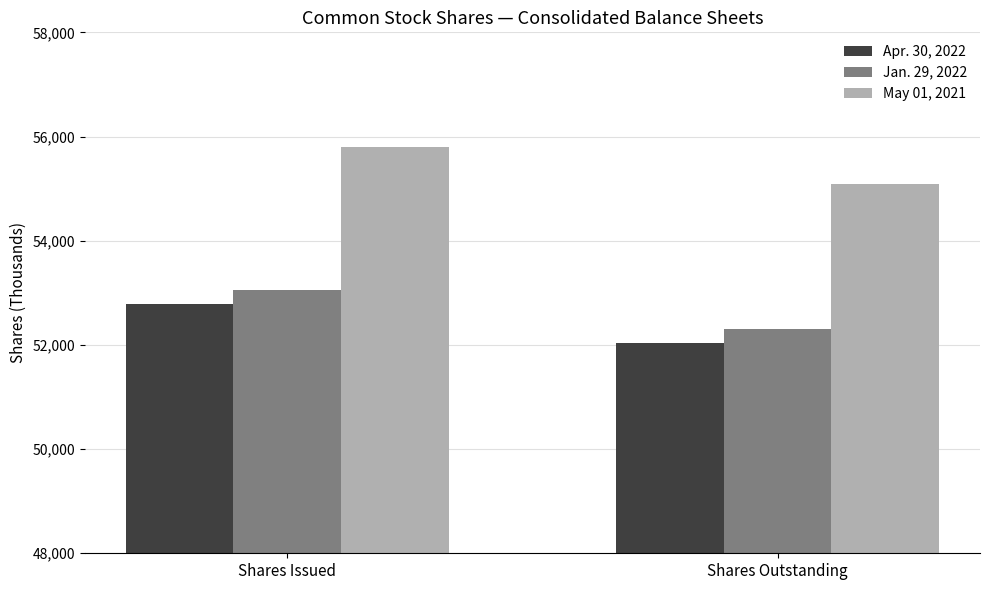

What are all the series names shown in the legend?

Apr. 30, 2022, Jan. 29, 2022, May 01, 2021